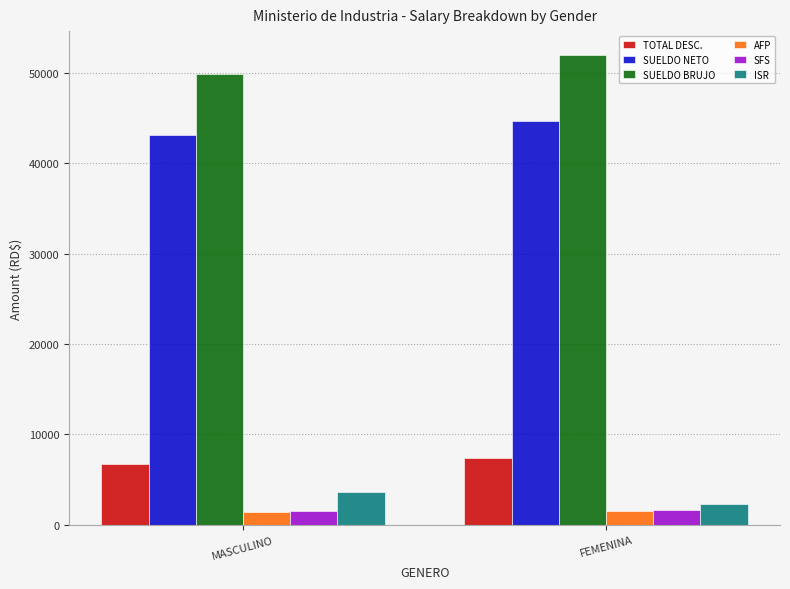

What is the maximum value shown in the chart?

52000.0